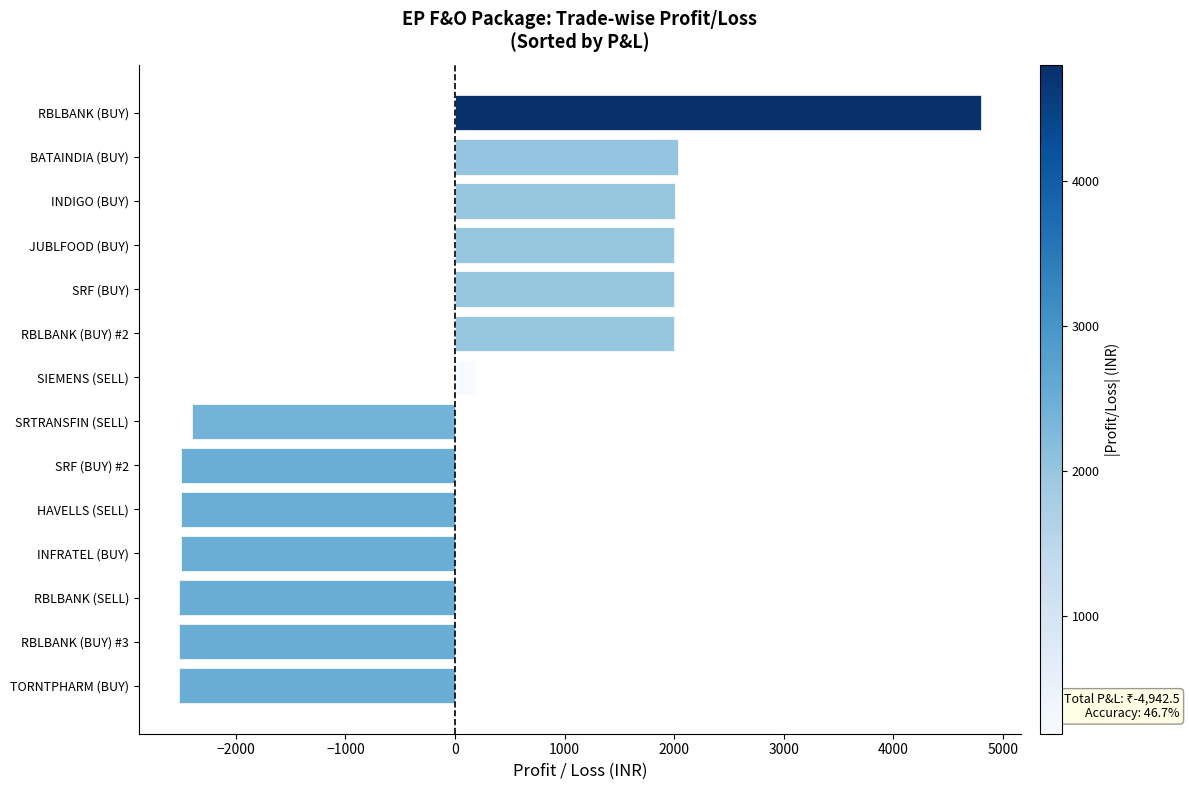

What value does the data have at RBLBANK (BUY) #3?

-2520.0